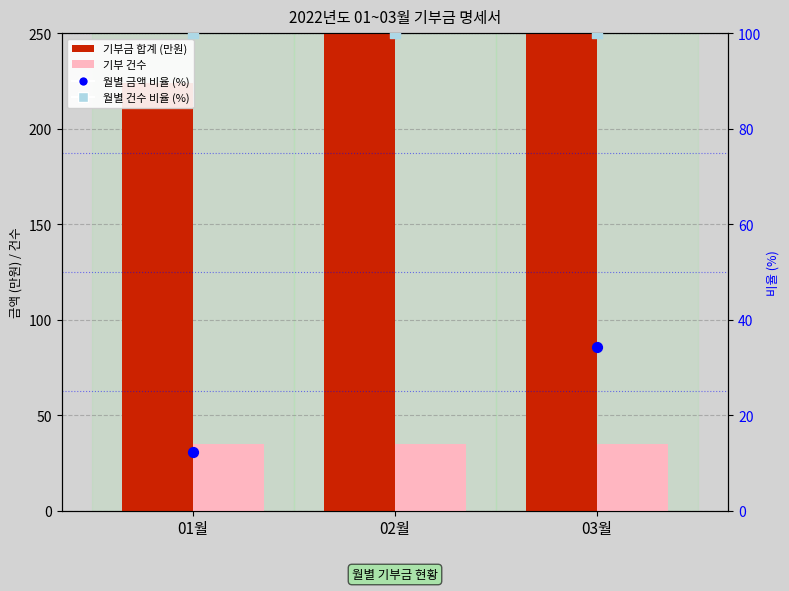

At which category is the sum across all series the highest?

02월